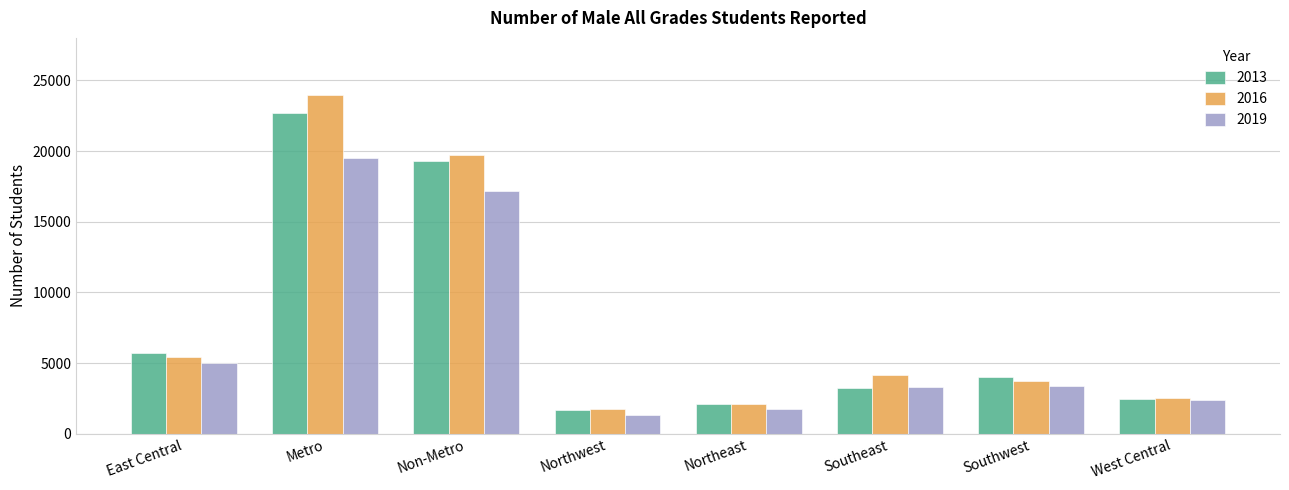

What is the spread (max minus min) of values at Non-Metro?

2535